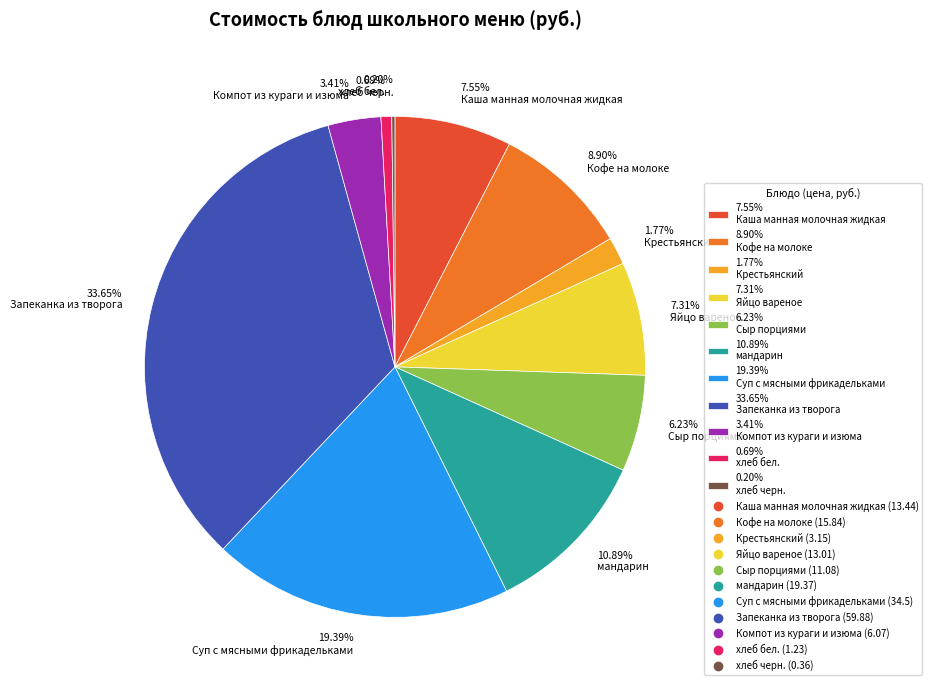

Between 1.77% Крестьянский and 7.55% Каша манная молочная жидкая, which is larger?

7.55% Каша манная молочная жидкая